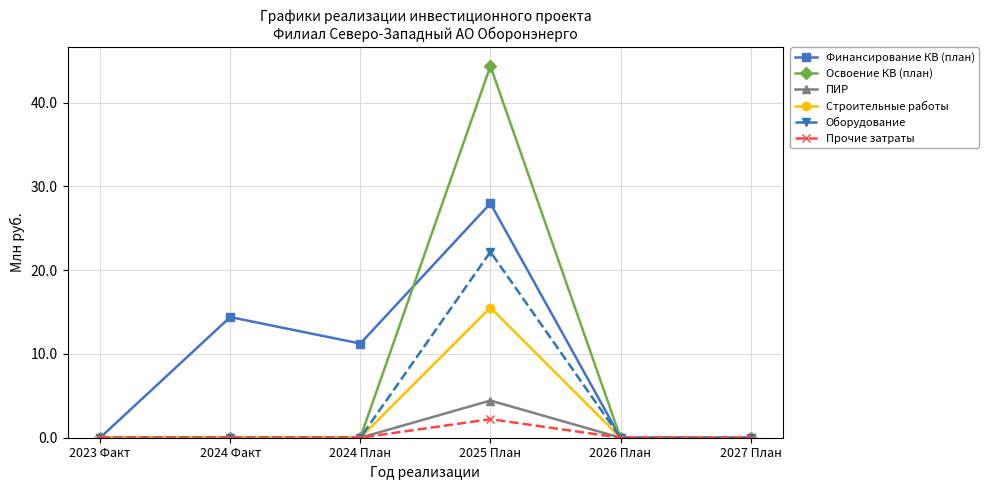

Does the chart display data point markers on the line(s)?

Yes